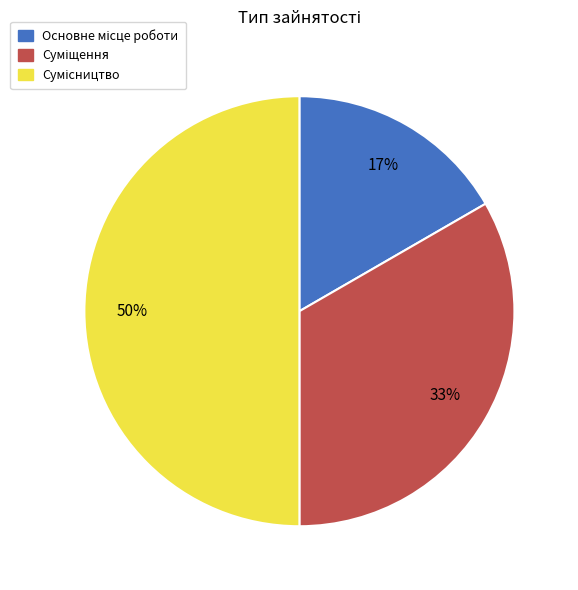

To the nearest percent, what is the average slice percentage?

33%